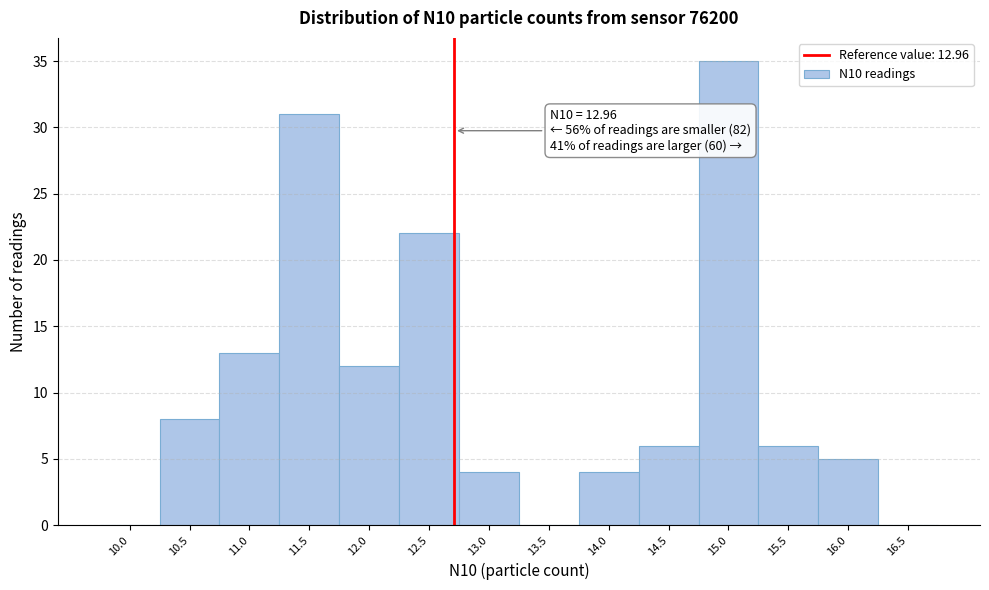

Reading left to right, list all the values displayed in this chart.

10.0=0	10.5=8	11.0=13	11.5=31	12.0=12	12.5=22	13.0=4	13.5=0	14.0=4	14.5=6	15.0=35	15.5=6	16.0=5	16.5=0